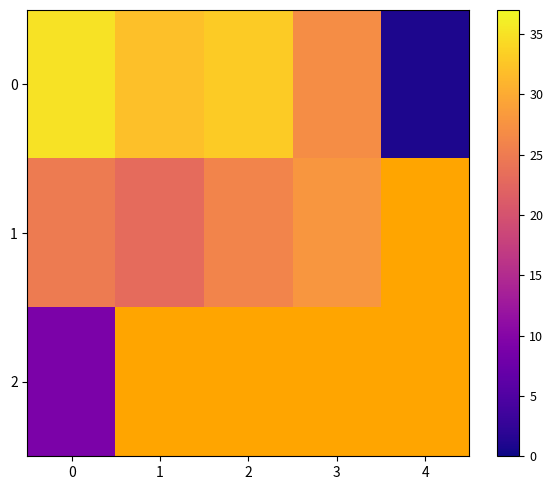

What is the difference between the highest and lowest values at 3?

1.0